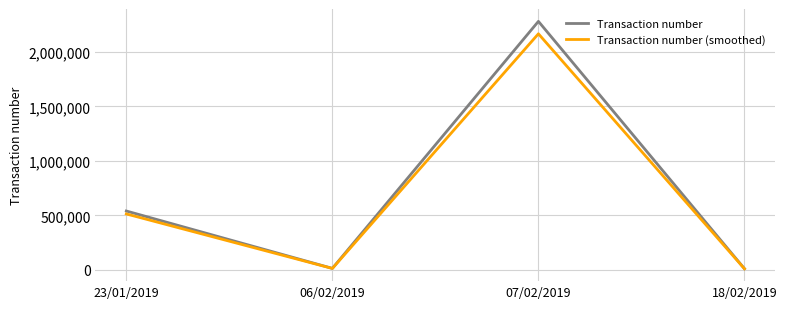

The value of Transaction number at 06/02/2019 is 13382.0. True or false?

True